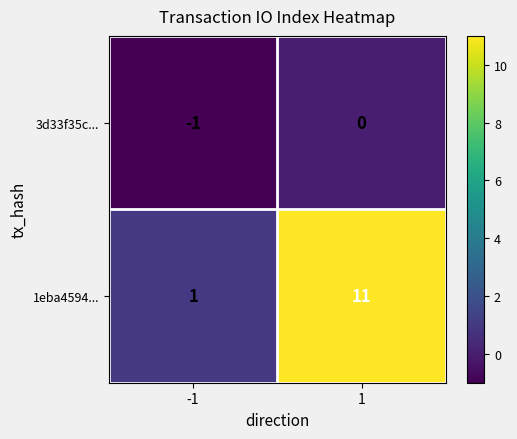

Rank the series by their average value, from lowest to highest.

3d33f35c..., 1eba4594...